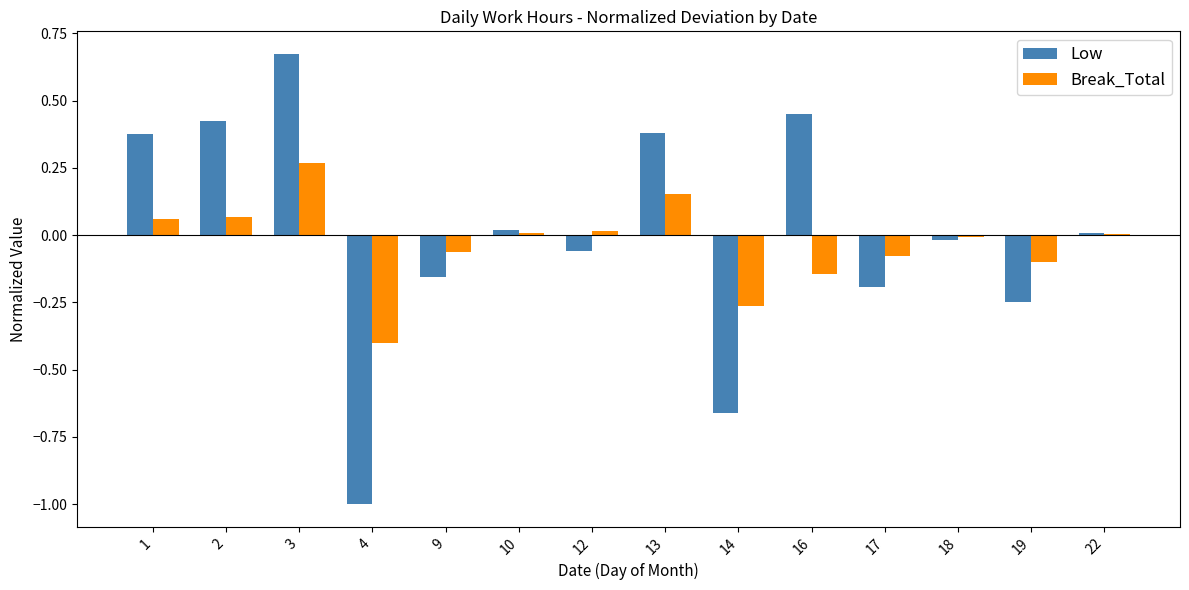

Are the bars grouped side by side (vs. stacked)?

Yes